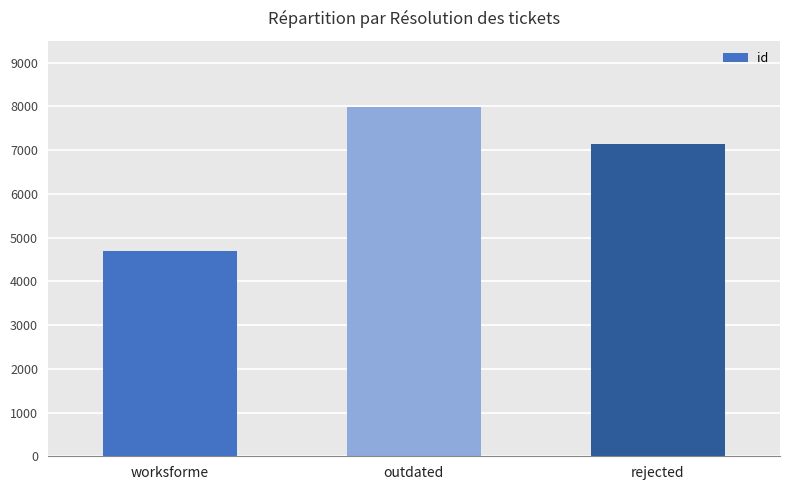

List the labels in order of value, largest first.

outdated, rejected, worksforme